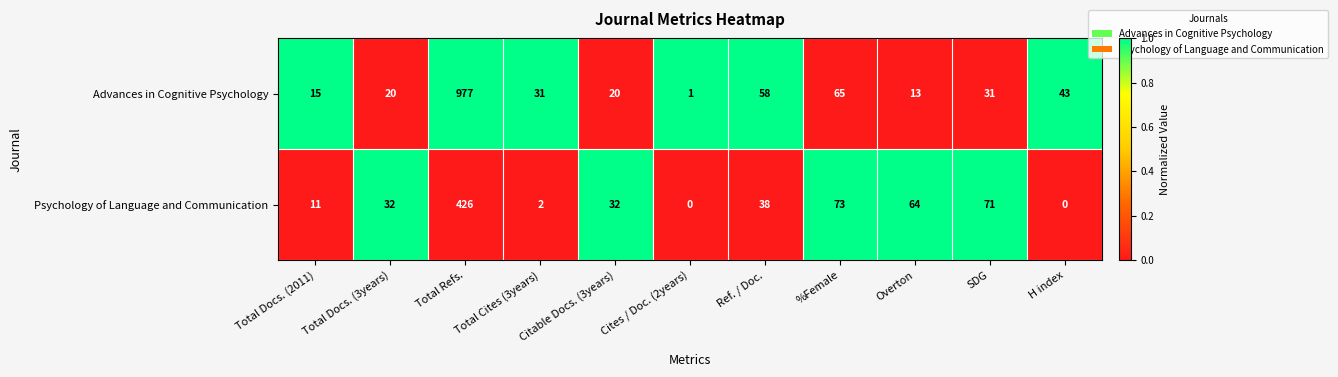

List the series in order of their overall mean, lowest first.

Psychology of Language and Communication, Advances in Cognitive Psychology